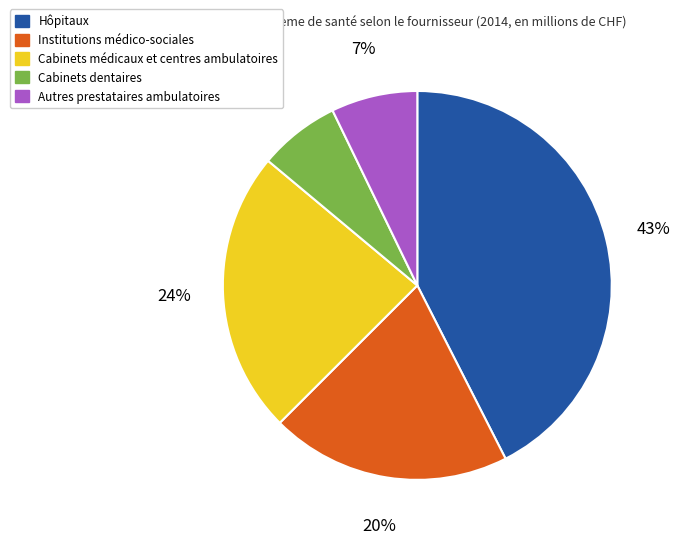

To the nearest percent, what is the difference between the largest and smallest slice percentages?

36%